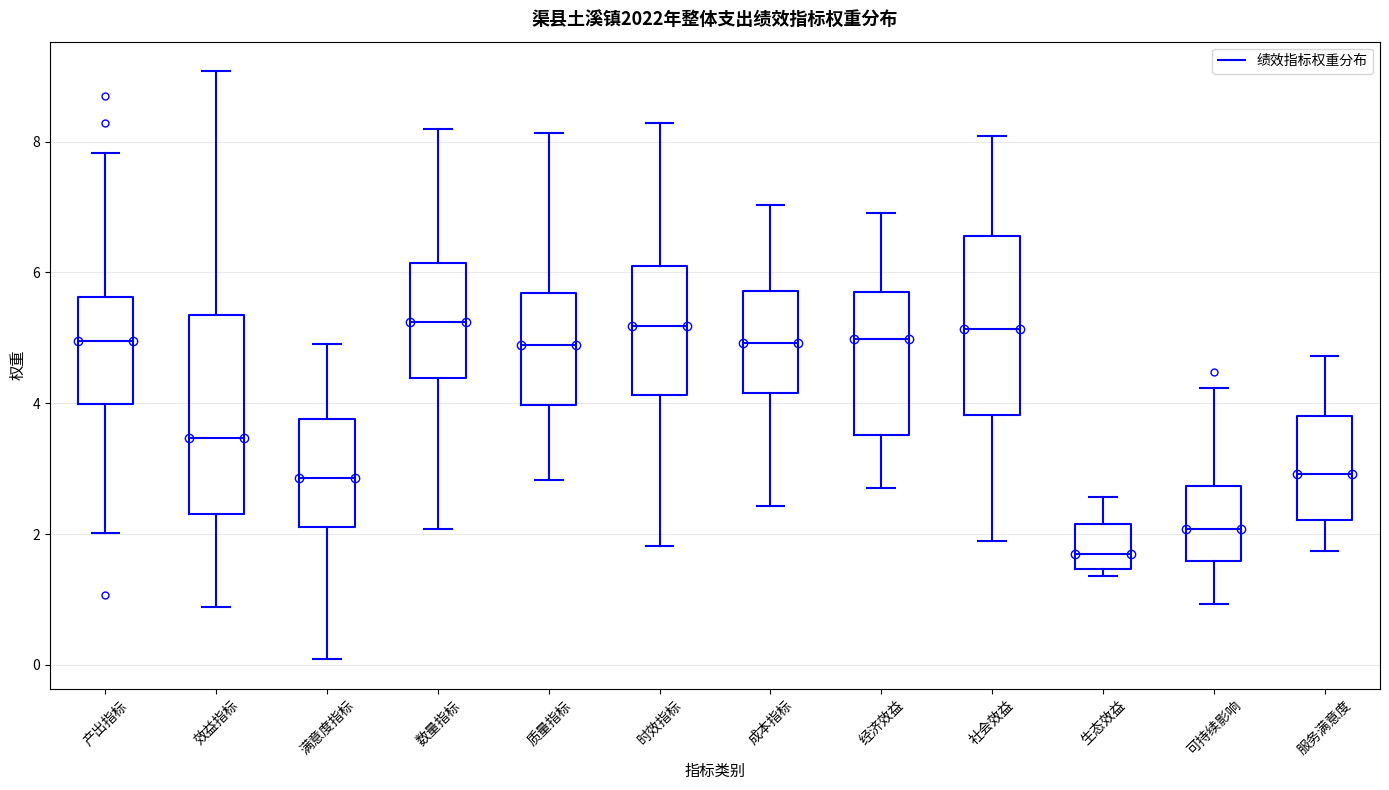

Which box has the lowest median line?

生态效益